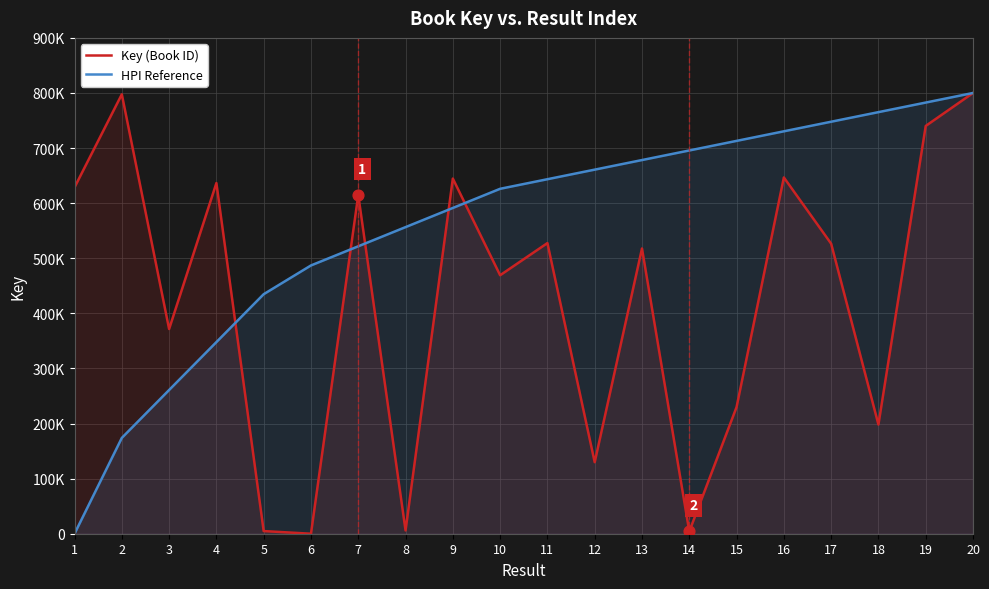

At how many categories does at least one series exceed 611617?

16